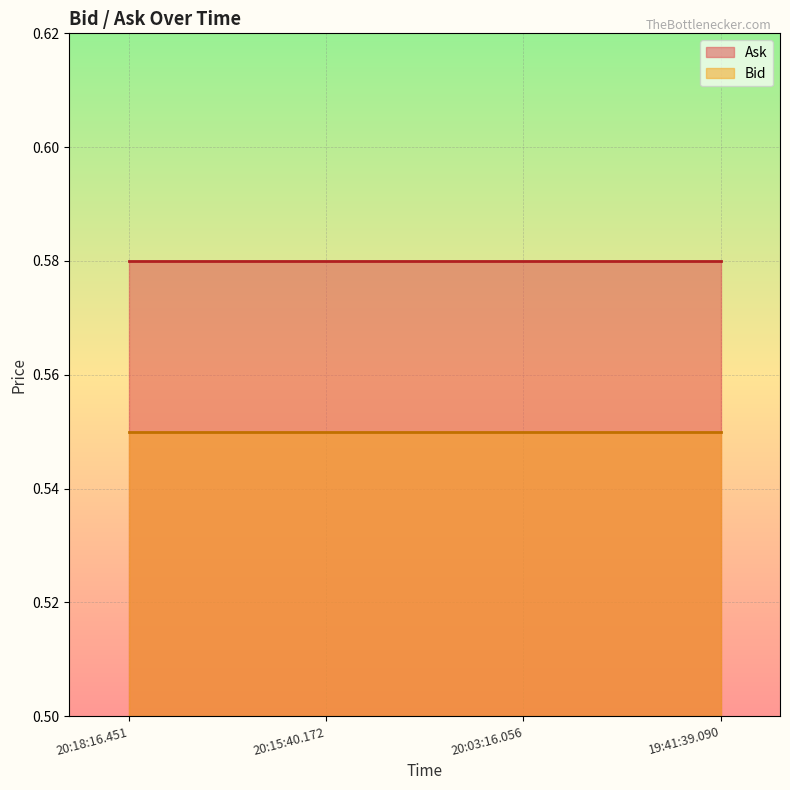

What is the sum of the Bid values at 19:41:39.090 and 20:03:16.056?

1.1